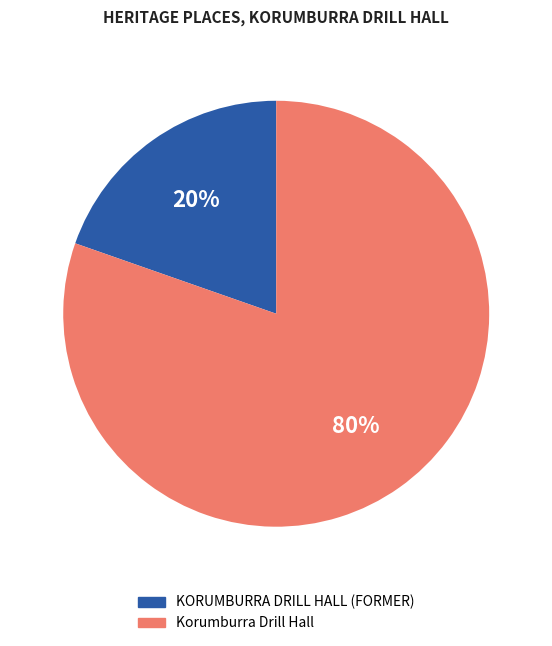

Between KORUMBURRA DRILL HALL (FORMER) and Korumburra Drill Hall, which is larger?

Korumburra Drill Hall